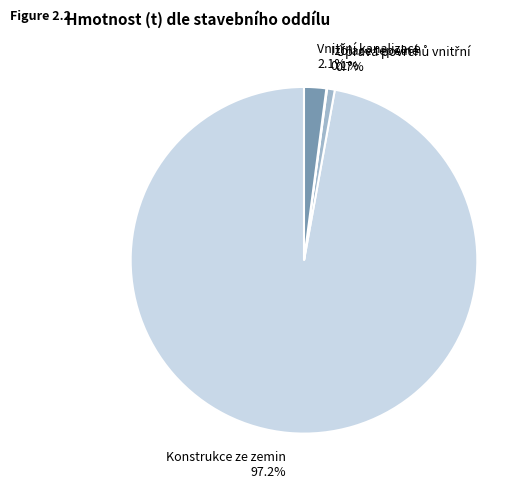

What is the majority slice?

Konstrukce ze zemin